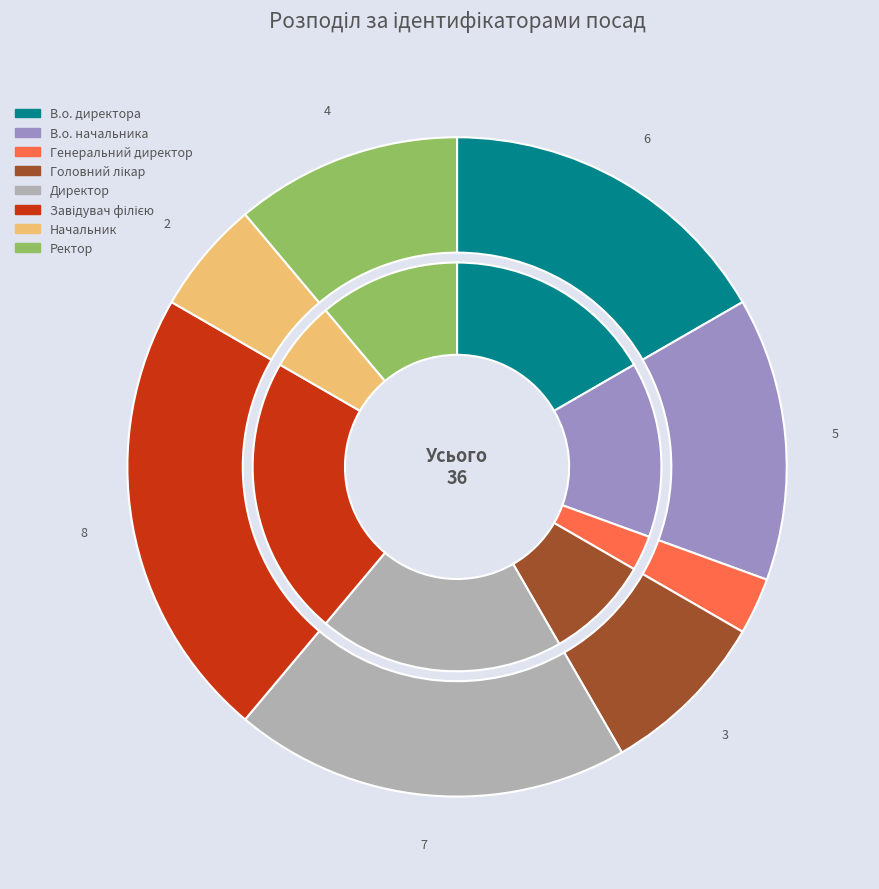

Which category has the biggest portion of the pie?

Завідувач філією